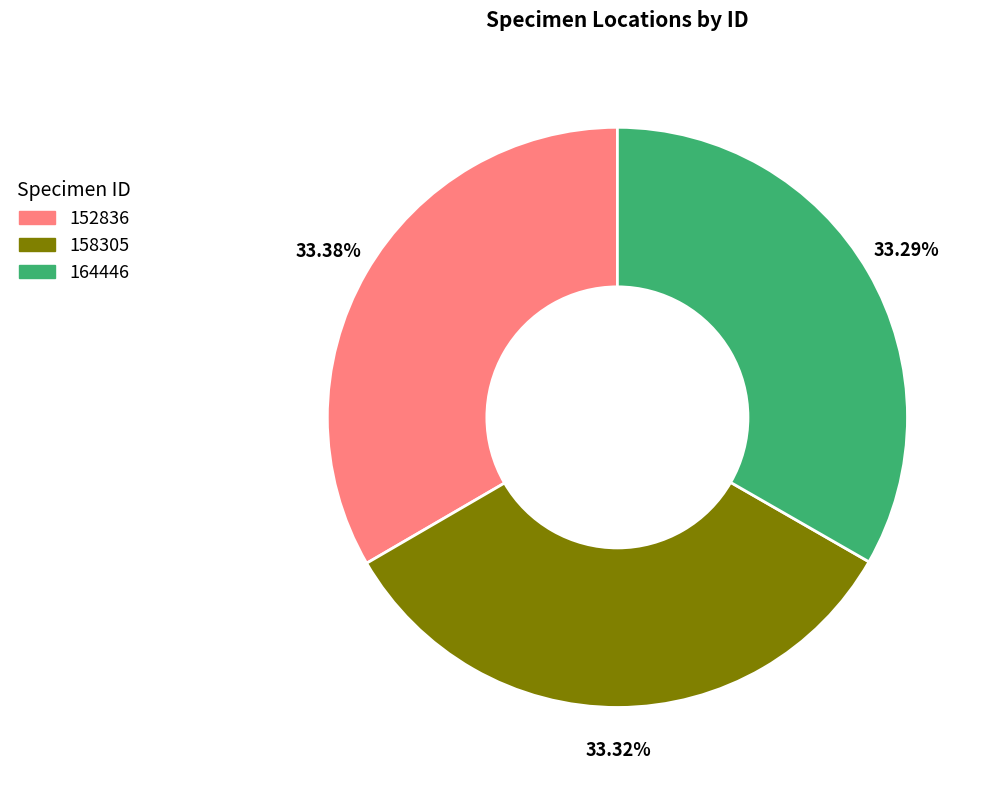

True or false: 152836 accounts for 26% of the total.

False